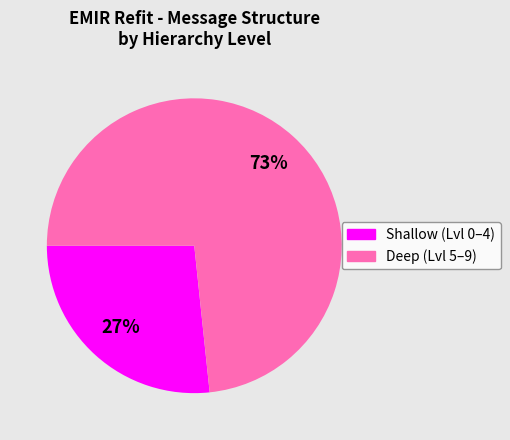

To the nearest percent, what is the average slice percentage?

50%